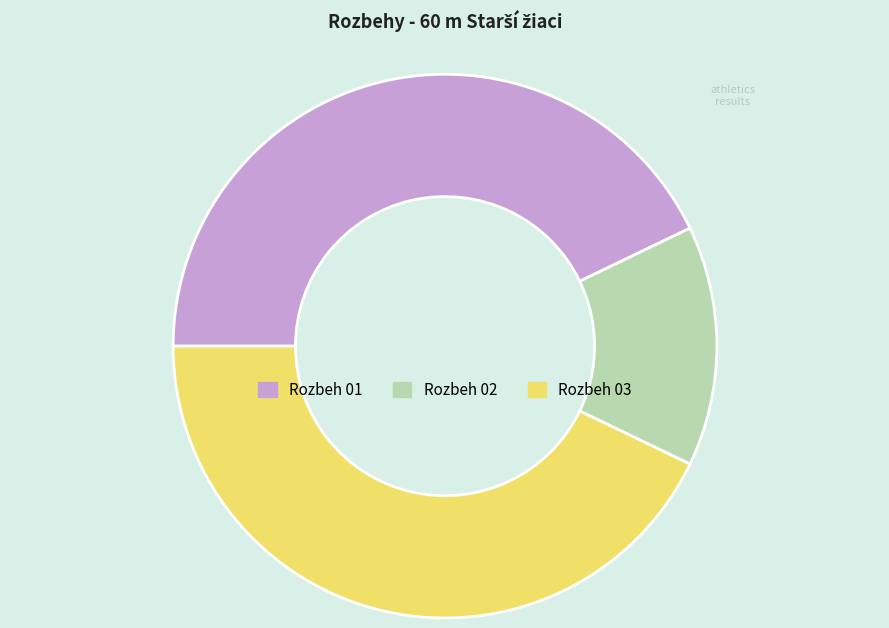

Between Rozbeh 03 and Rozbeh 02, which is larger?

Rozbeh 03